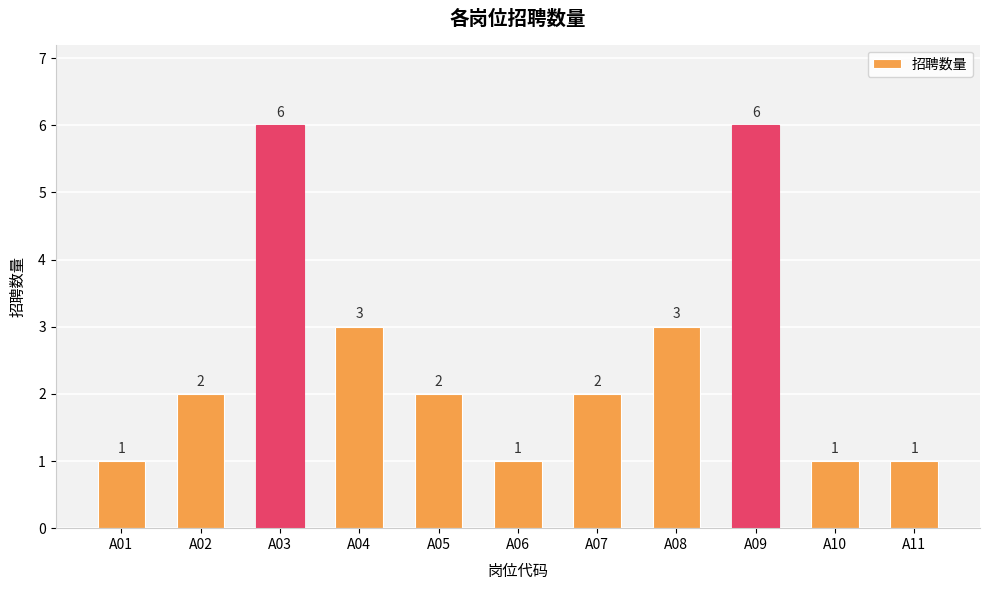

What is the smallest value displayed?

1